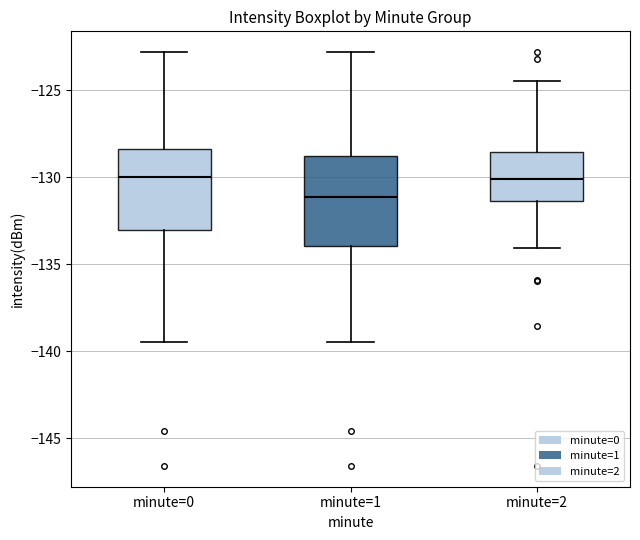

Where is the upper edge of the box for minute=0 on the y-axis? The values are not printed on the chart, so give them approximately, as read against the axis.

-128.5